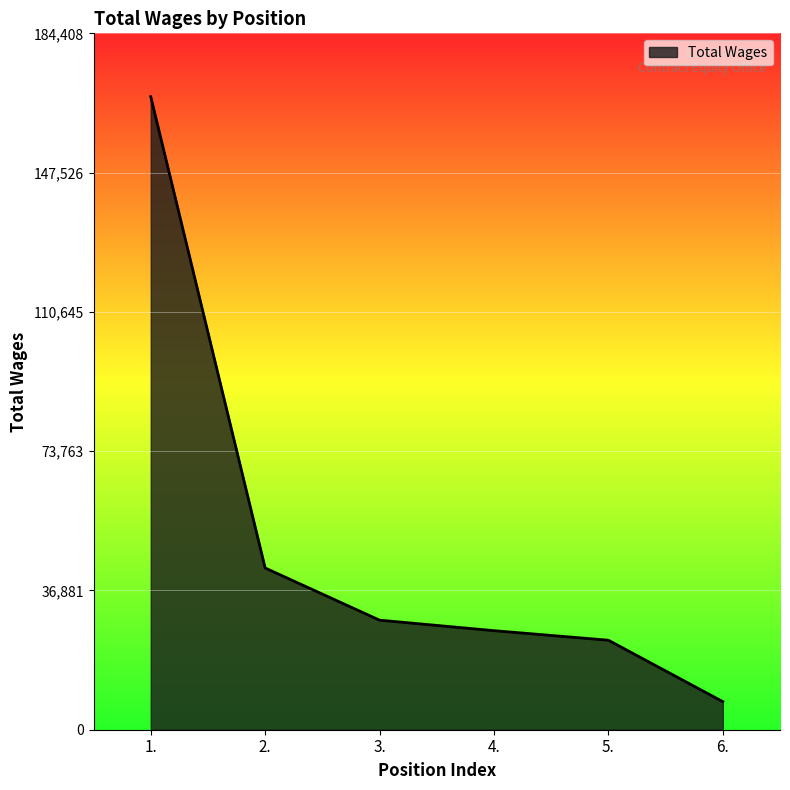

Where does the data first go above 29013?

1.